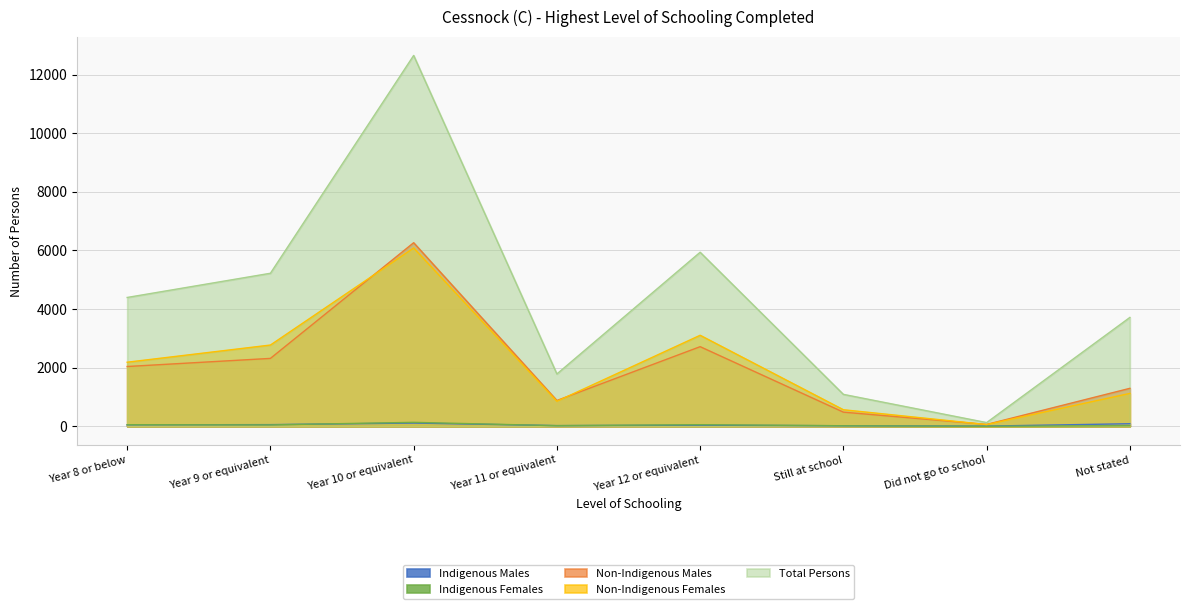

What is the difference between the maximum and minimum values in the Total Persons series?

12527